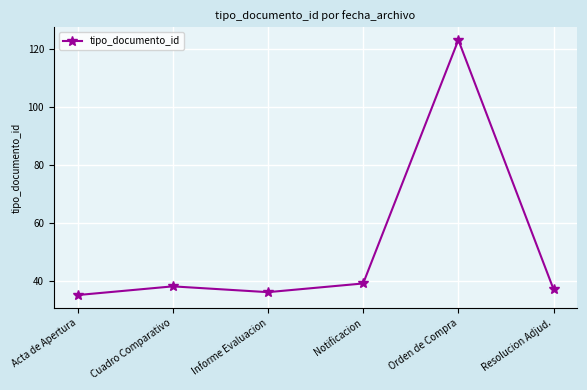

At which label is the value closest to 79?

Notificacion